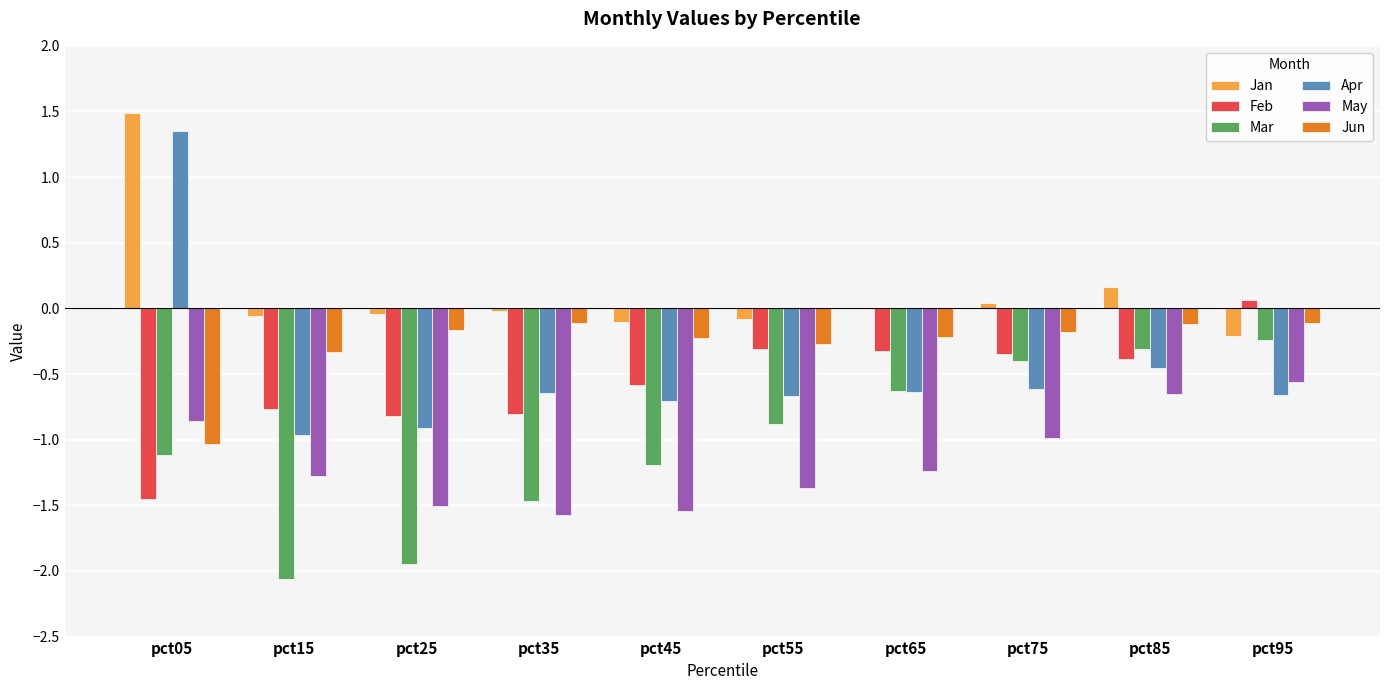

What is the difference between the Feb values at pct05 and pct65?

1.1